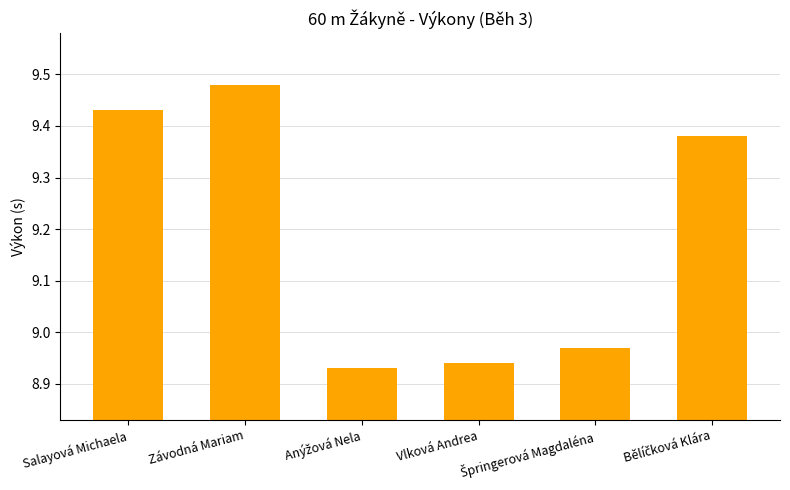

What is the label of the 2nd bar from the left?

Závodná Mariam